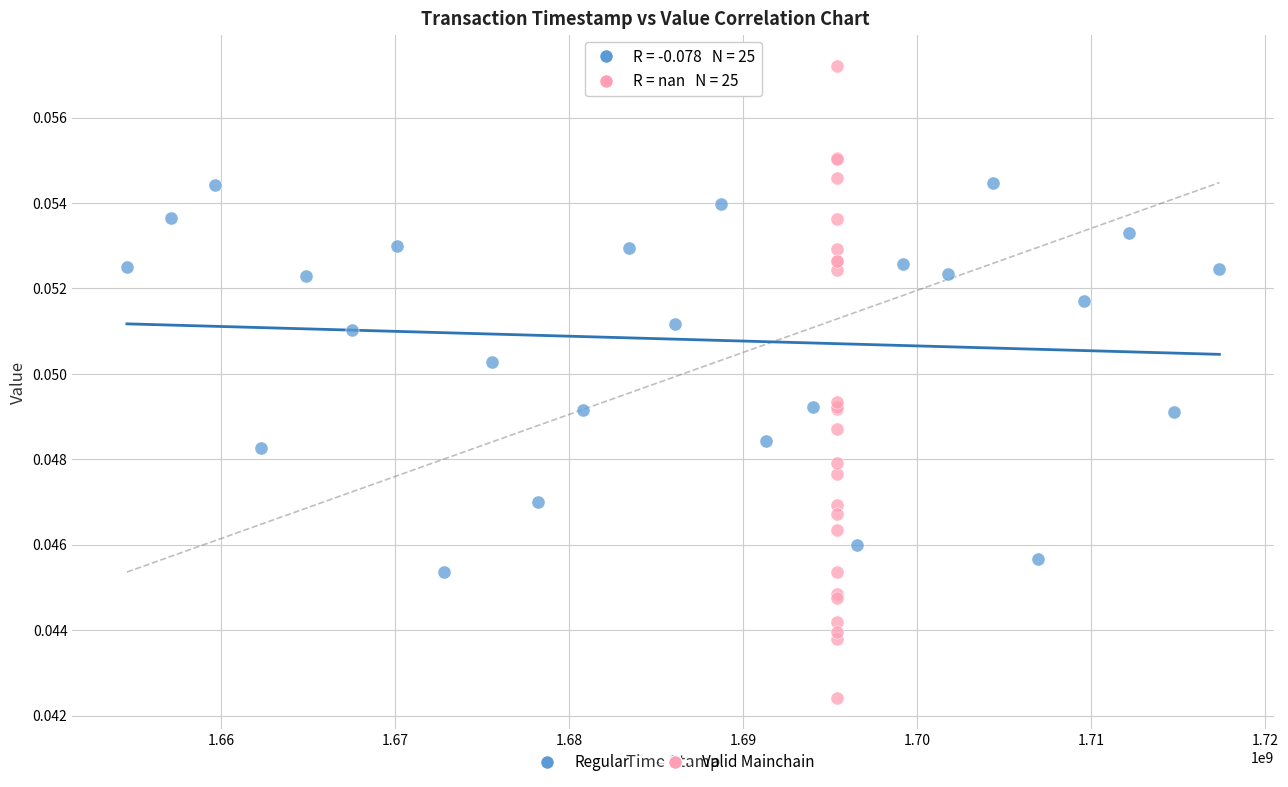

Which series reaches the maximum Y coordinate?

Valid Mainchain